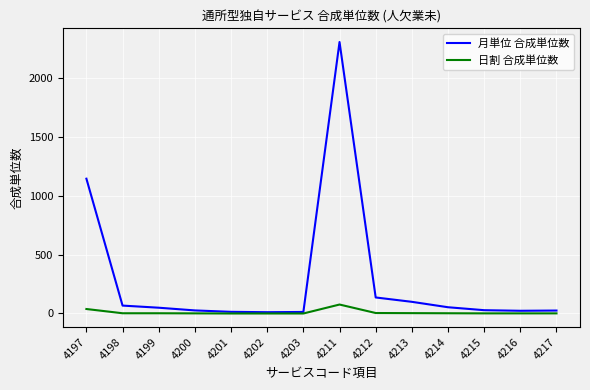

True or false: 日割 合成単位数 has a value of 4 at 4212.

True